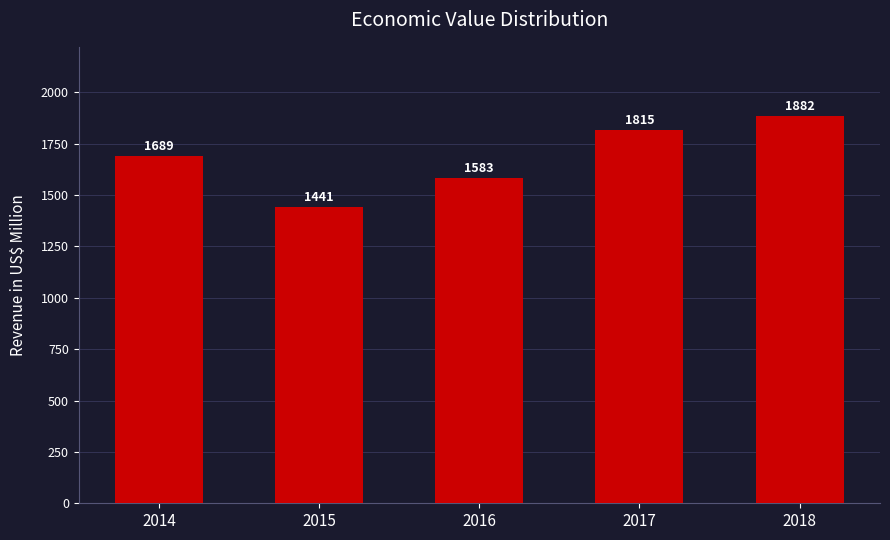

How many values are between 1583 and 1815?

3